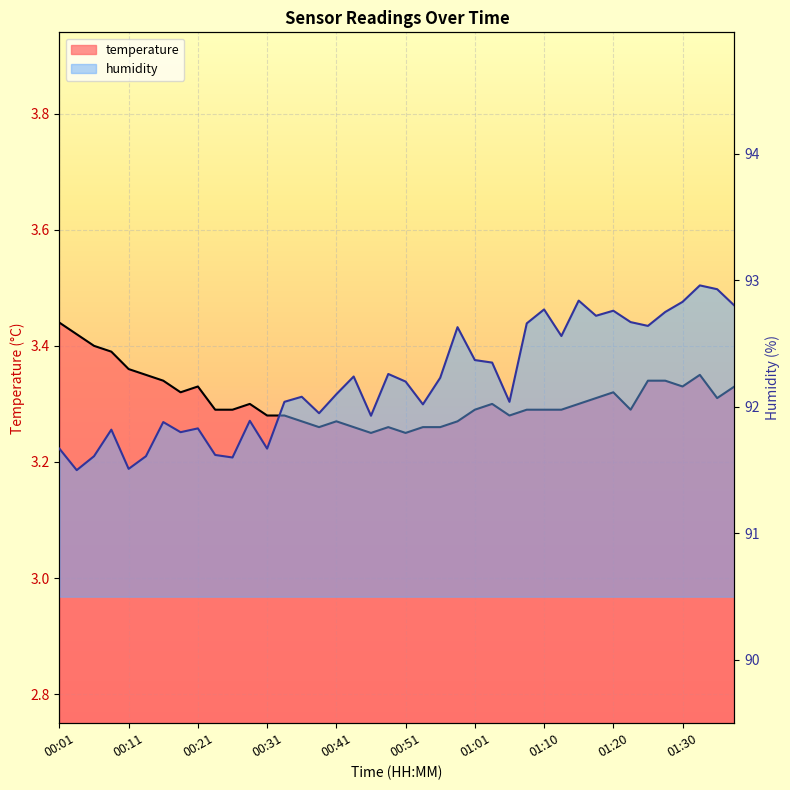

Which series has the widest spread of values?

humidity